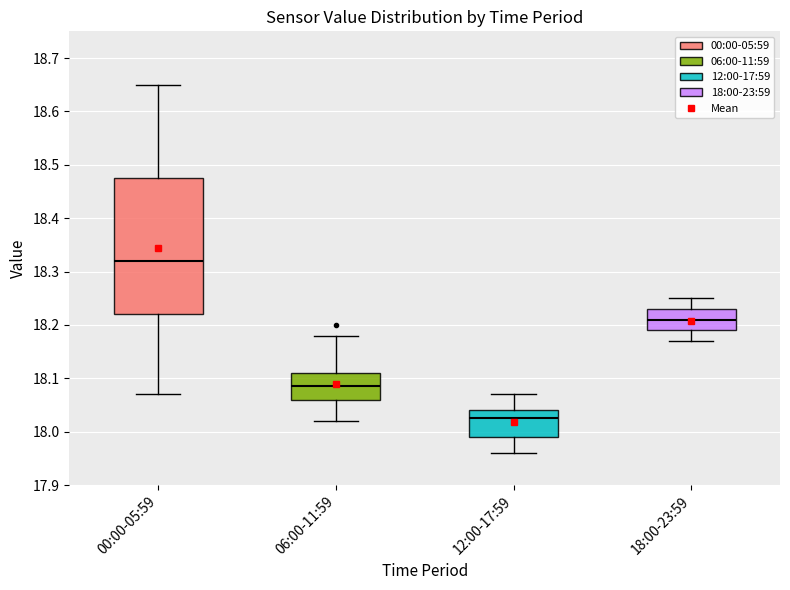

Where is the upper edge of the box for 00:00-05:59 on the y-axis? The values are not printed on the chart, so give them approximately, as read against the axis.

18.48